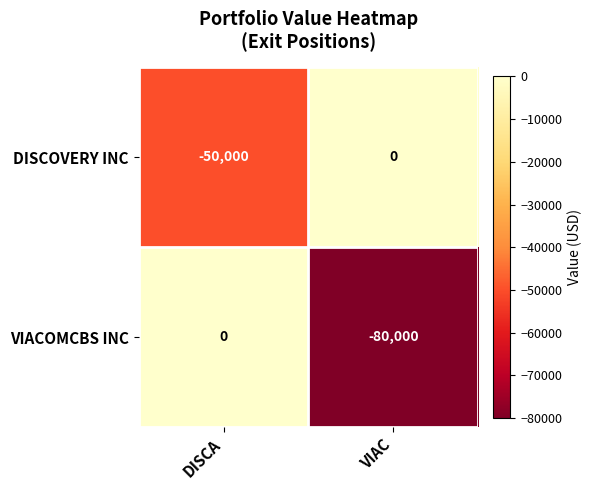

What is the spread (max minus min) of values at VIAC?

80000